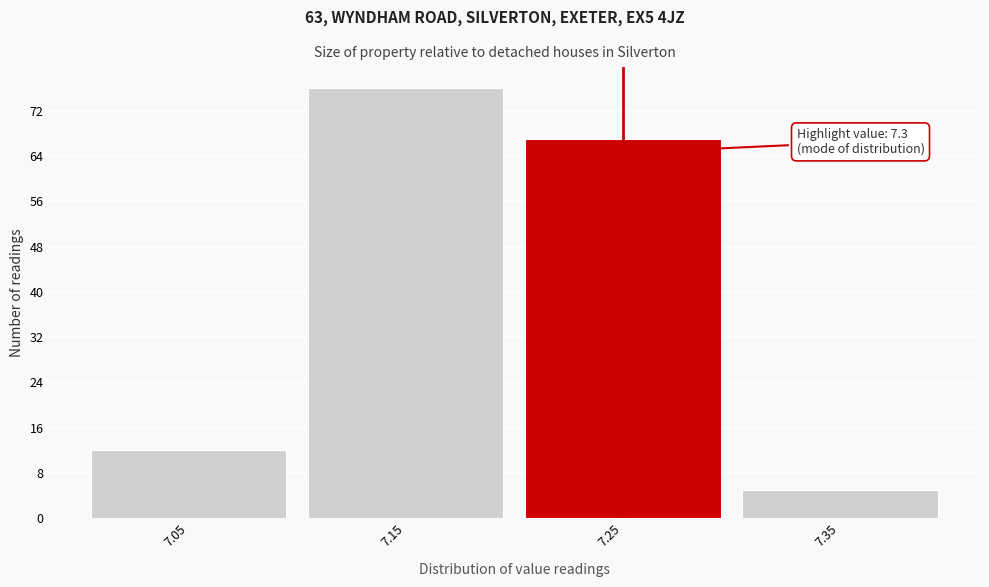

Reading right to left, transcribe all the data shown in this chart.

5	67	76	12